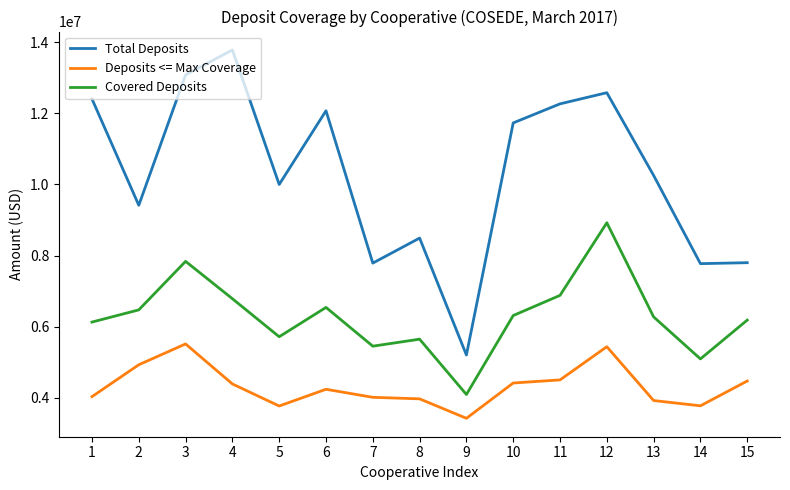

In Covered Deposits, how many points are higher than both neighbors (excluding endpoints)?

4